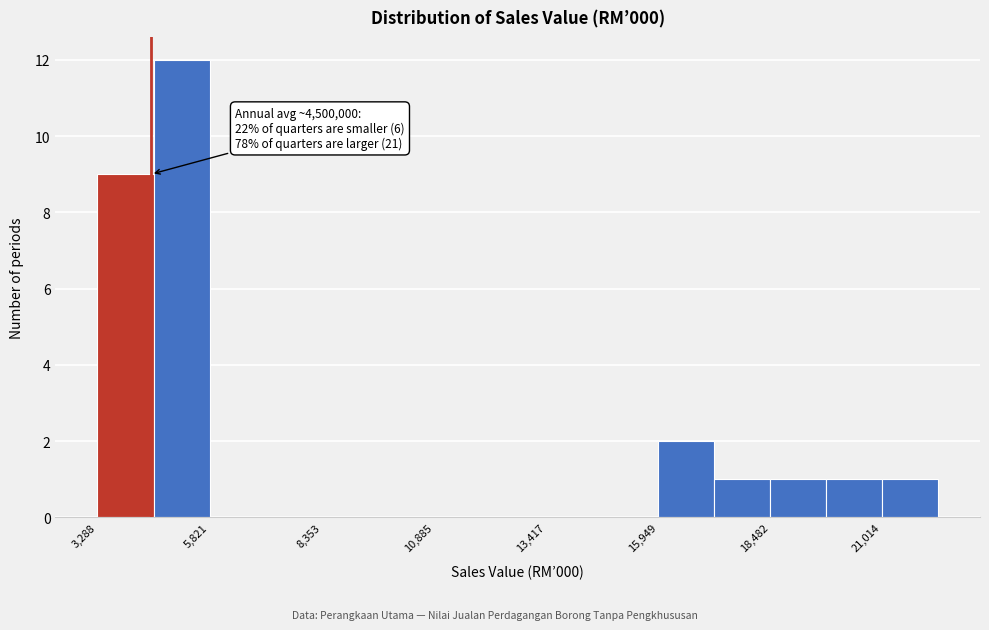

Read against the x-axis, roughly where is the centre of the tallest bar?

5000